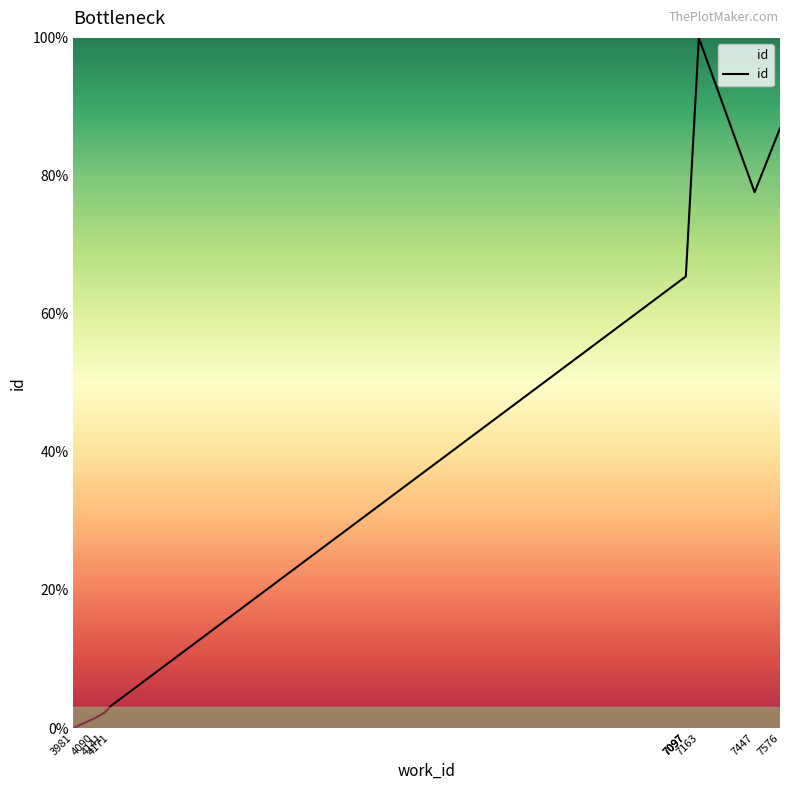

How many values are above zero?

9